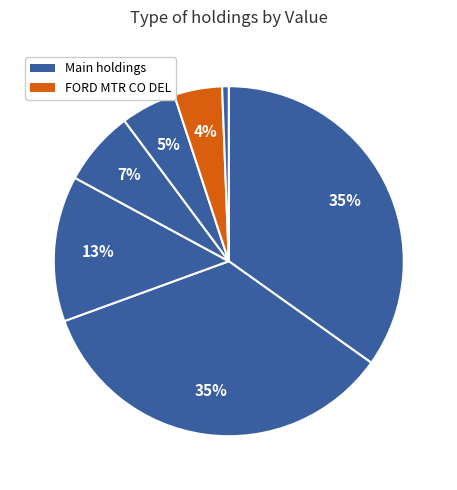

Count the number of slices in the pie.

7